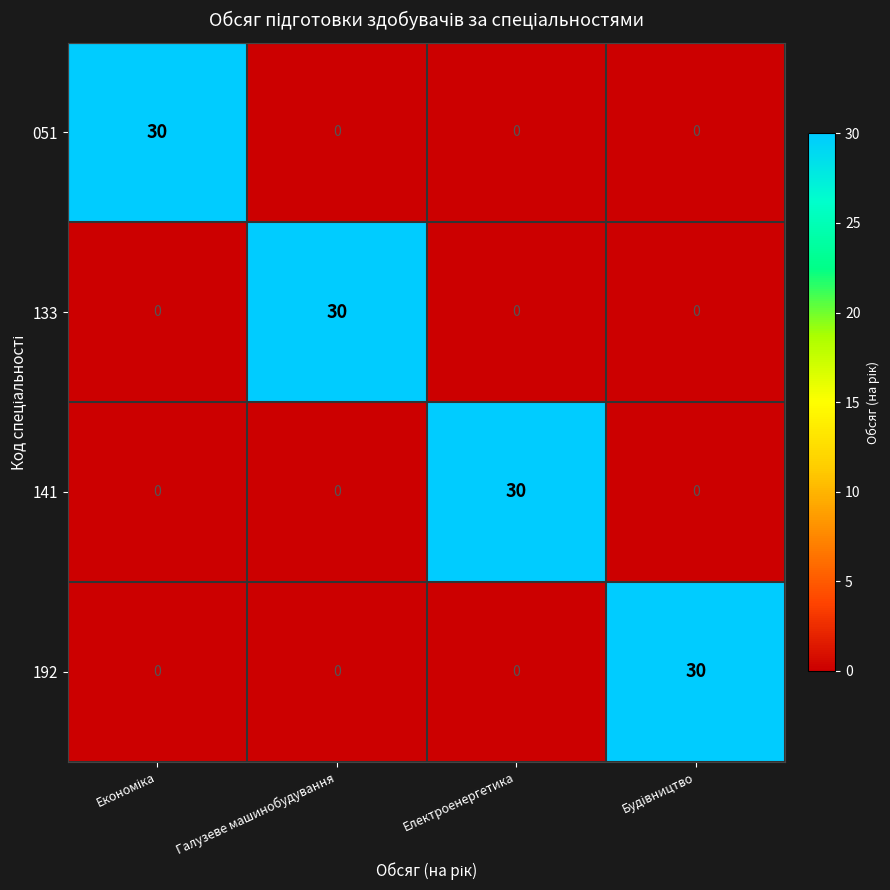

The value of 141 at Електроенергетика is 30. True or false?

True